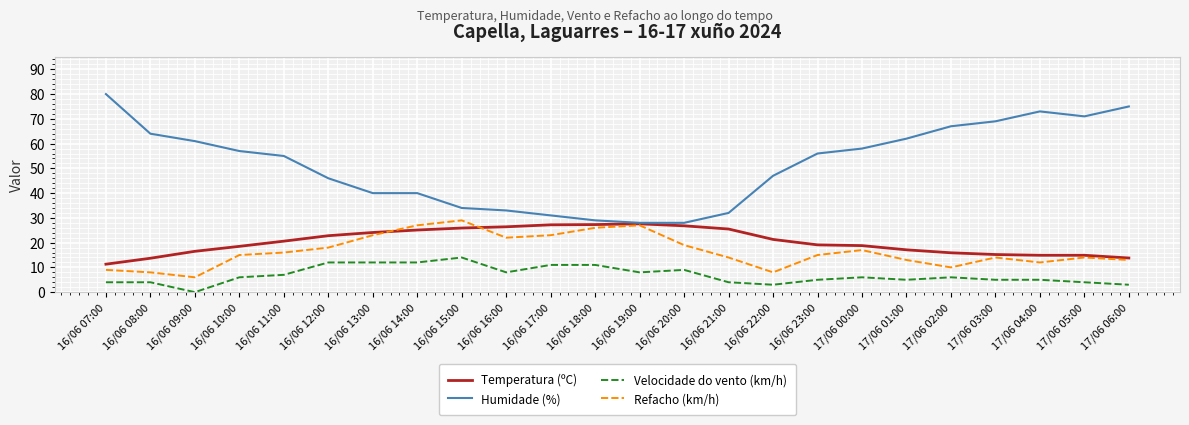

Which label corresponds to the smallest value in the chart?

16/06 09:00